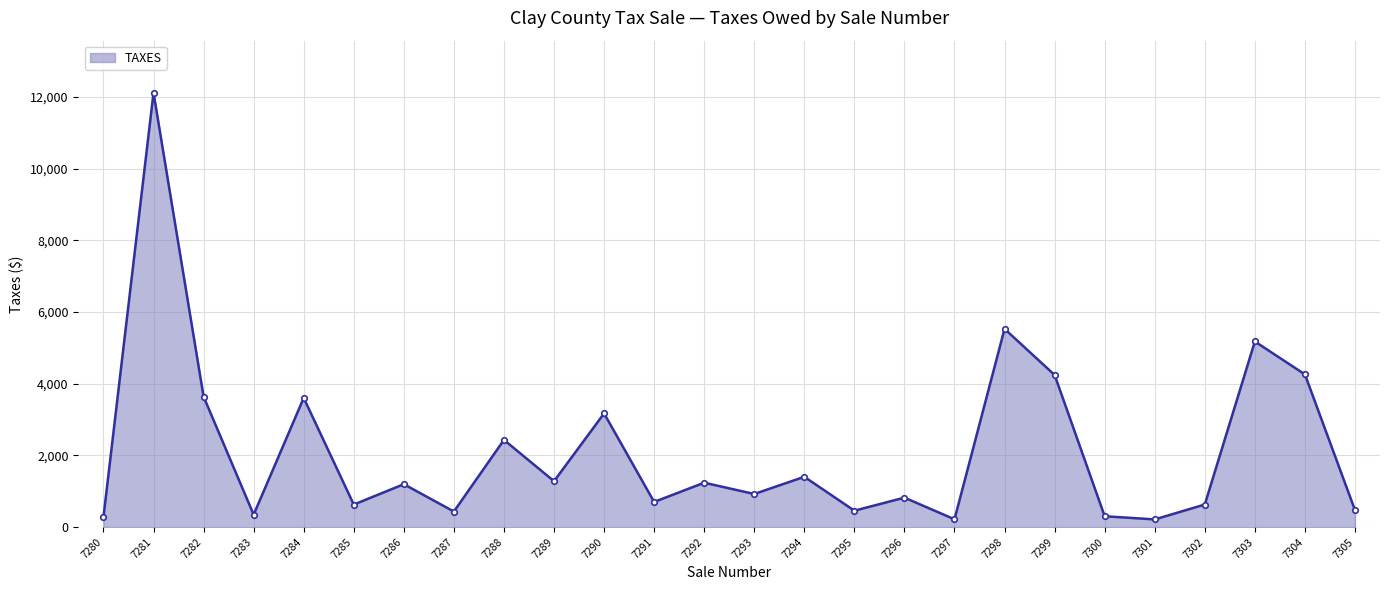

Does the chart have visible grid lines?

Yes